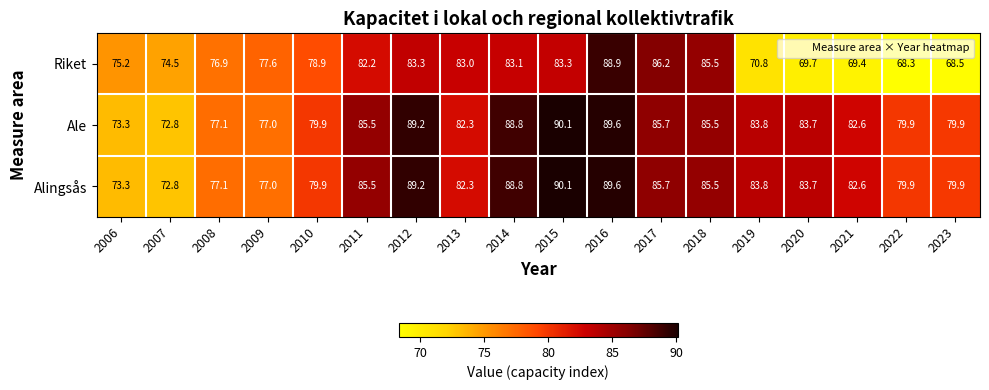

What is the difference between the maximum and minimum values in the Alingsås series?

17.3